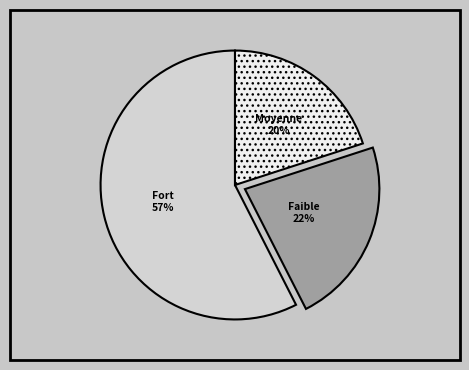

Is there any slice that represents more than half of the pie?

Yes